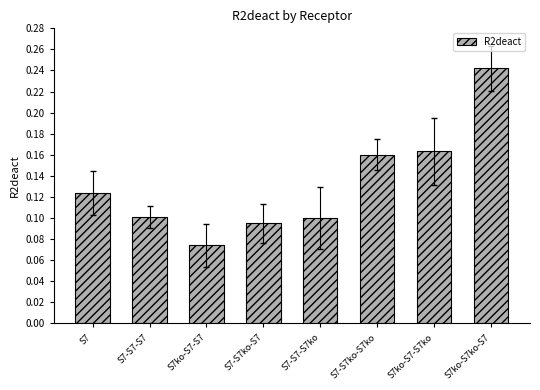

True or false: the data shows 0.0 at S7ko-S7-S7.

False